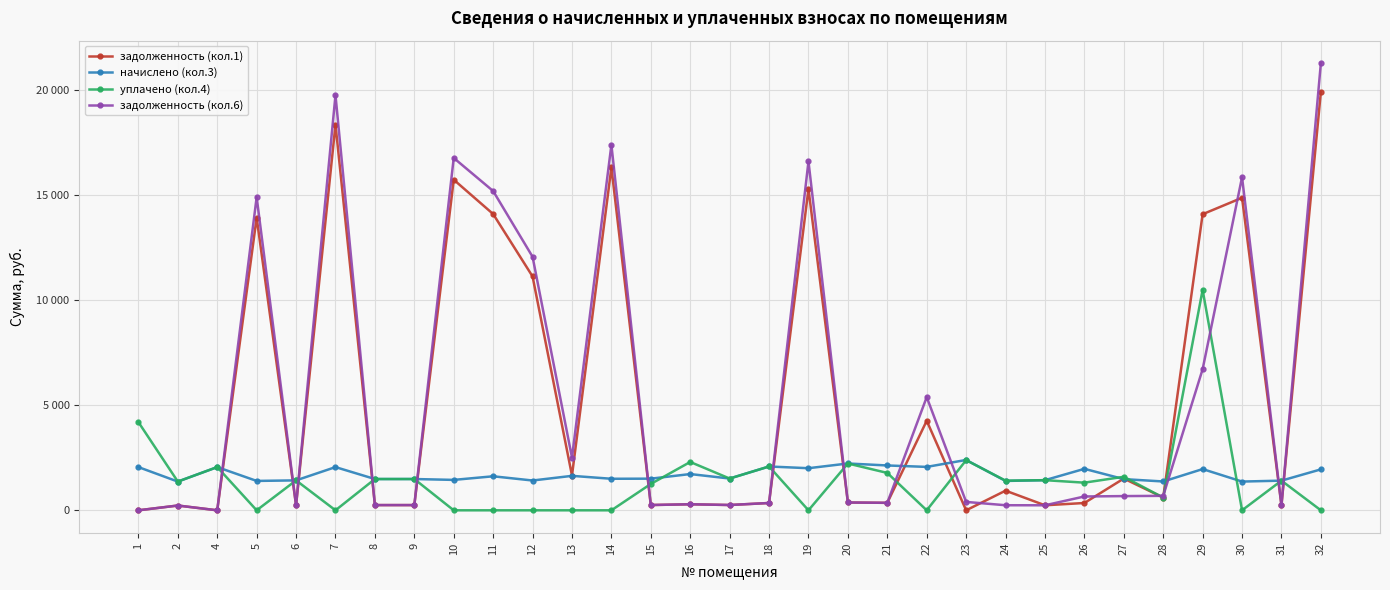

What is the sum of the начислено (кол.3) values at 7 and 23?

4455.5